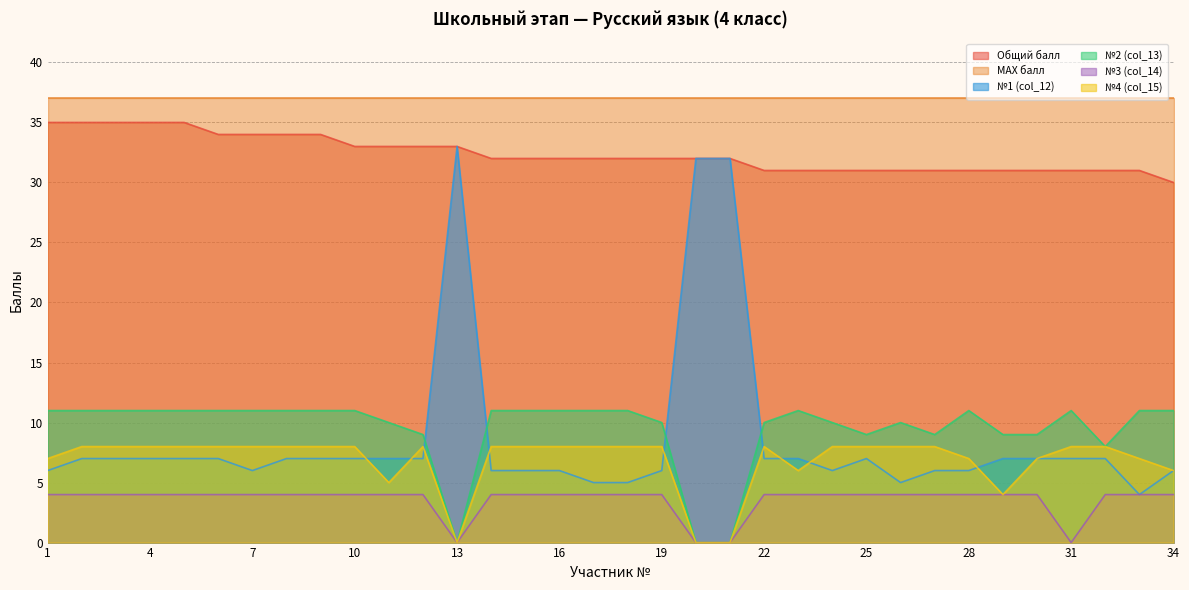

Which category has the highest value across all series?

1